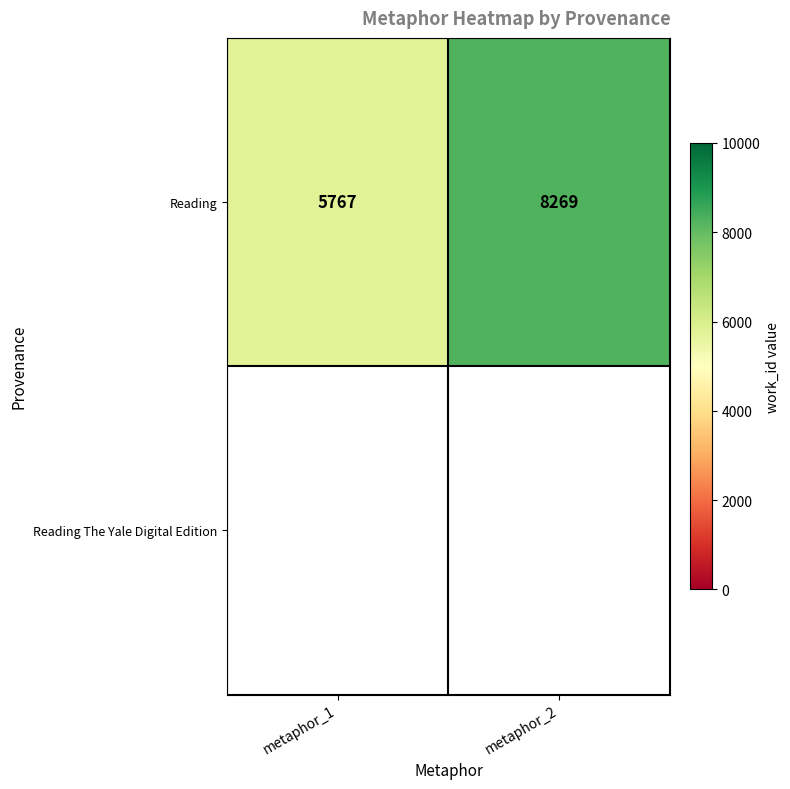

What is the ratio of the value at metaphor_1 to the value at metaphor_2?

0.7